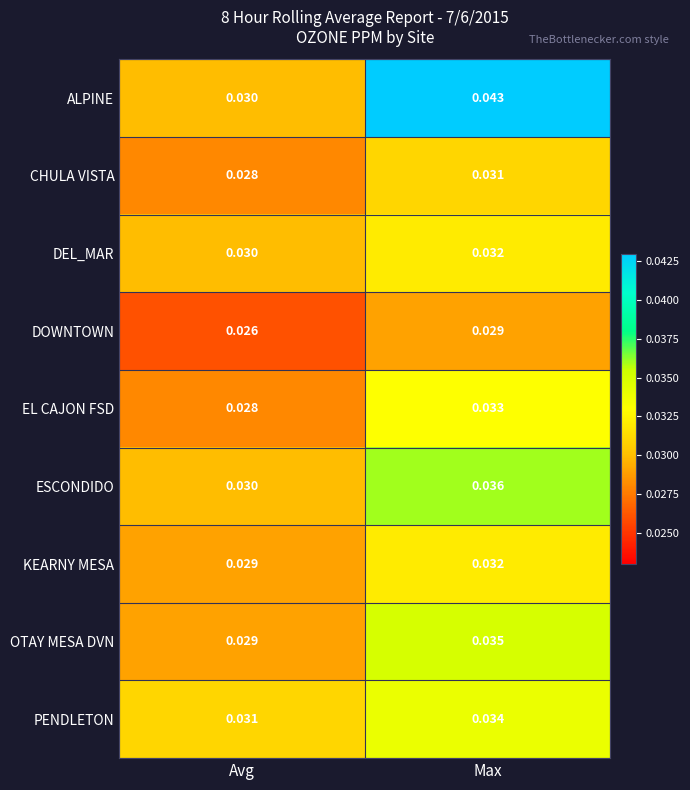

Where is EL CAJON FSD nearest to the value 0?

Avg